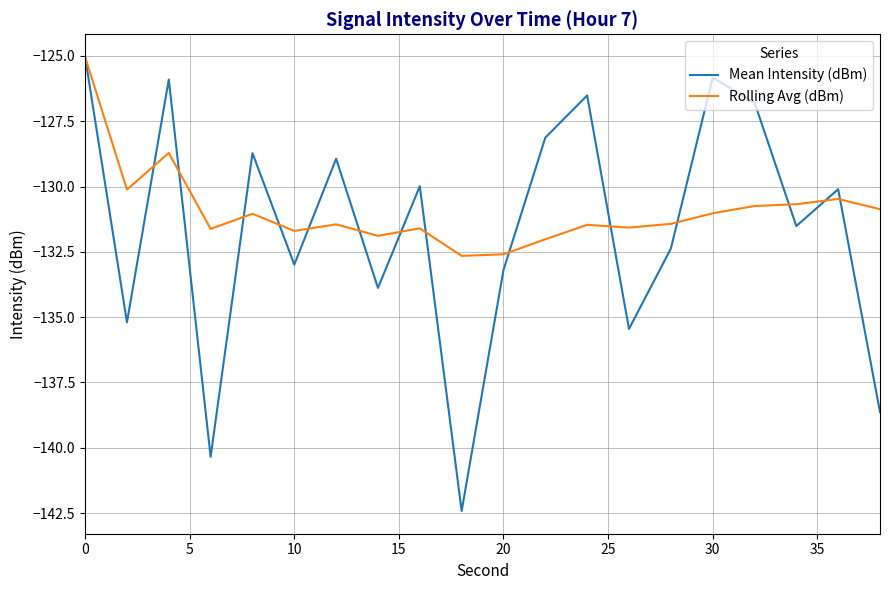

Which series has the widest spread of values?

Mean Intensity (dBm)